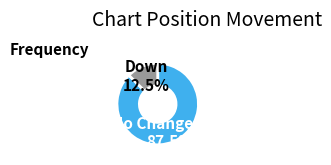

Which category accounts for the majority?

No Change / Up